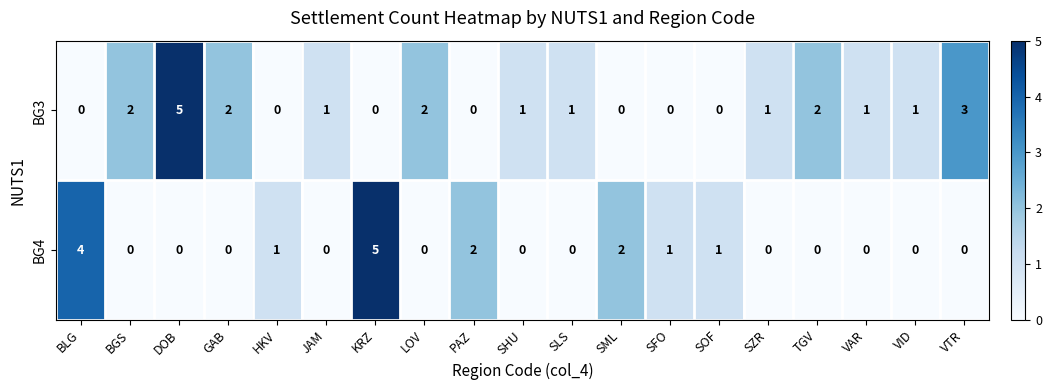

Rank the series by their average value, from lowest to highest.

BG4, BG3